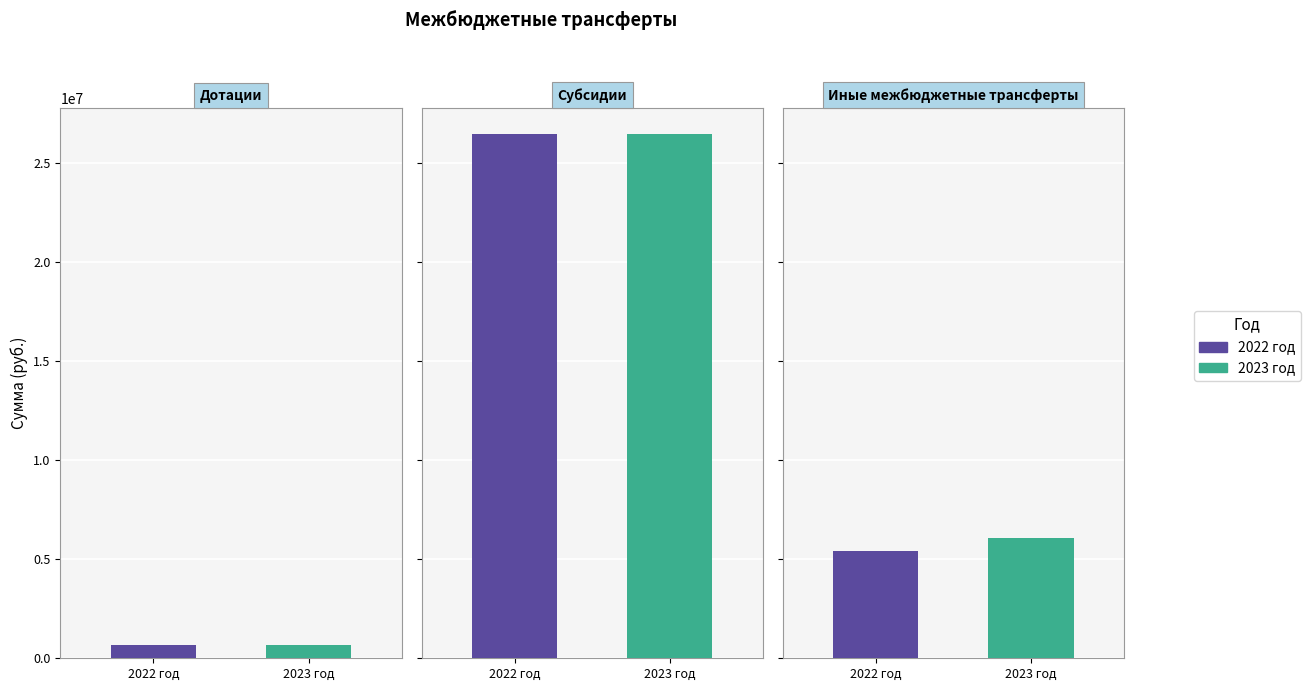

Between Дотации and Иные межбюджетные трансферты, which series saw the biggest shift?

2023 год